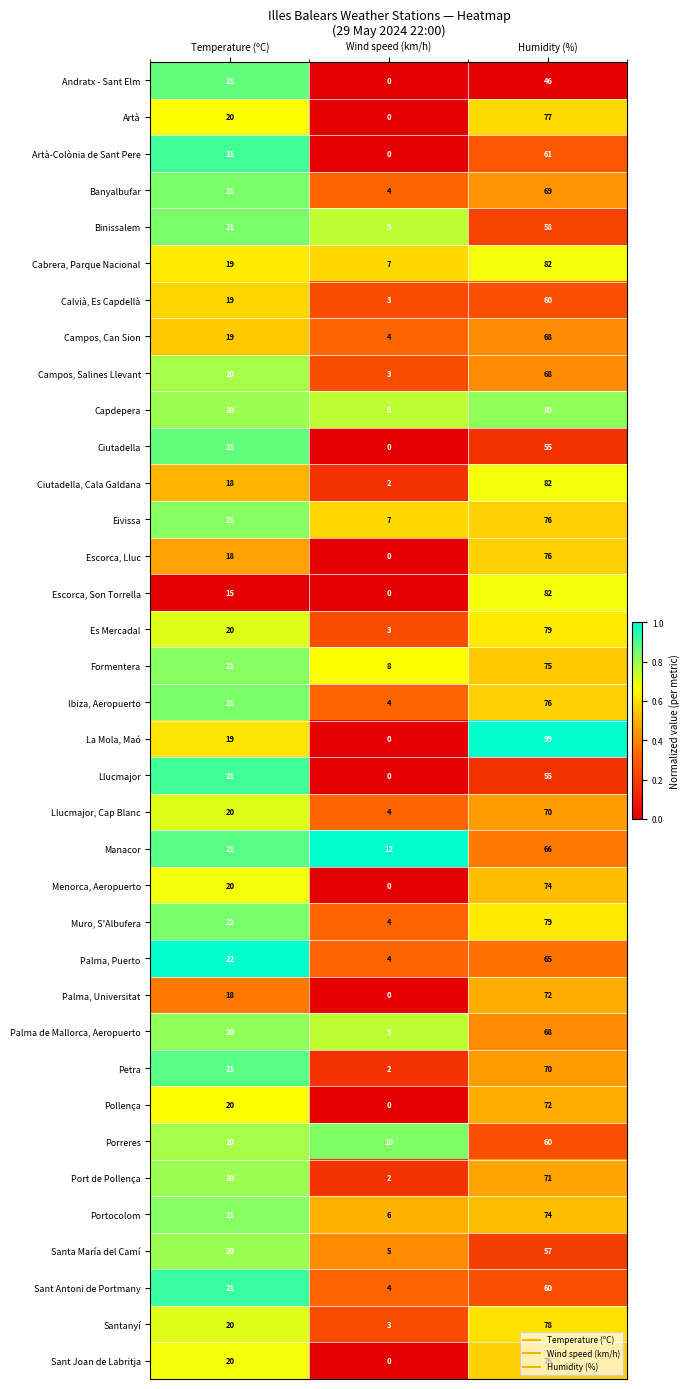

What is the sum of all Pollença values?

92